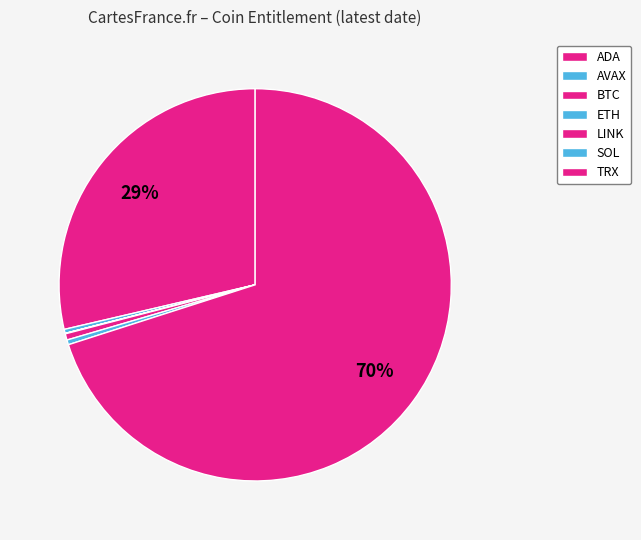

What is the change in value from ADA to BTC?

-6027445.5